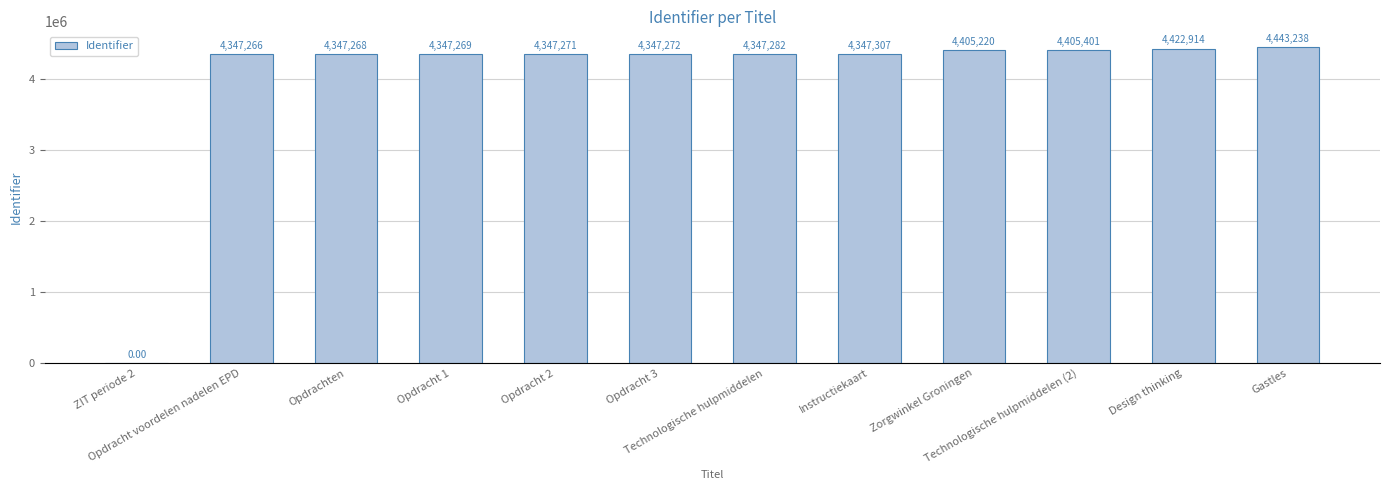

Are the bars horizontal?

No